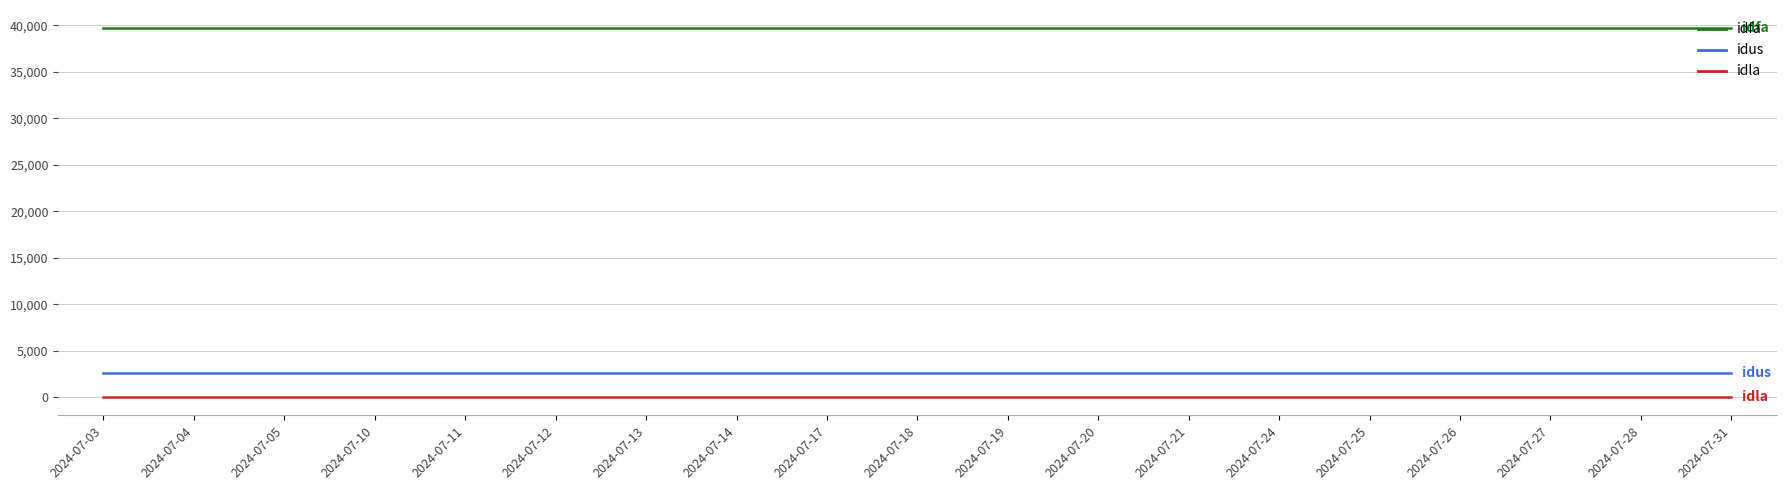

True or false: idla and idfa intersect in this chart.

False